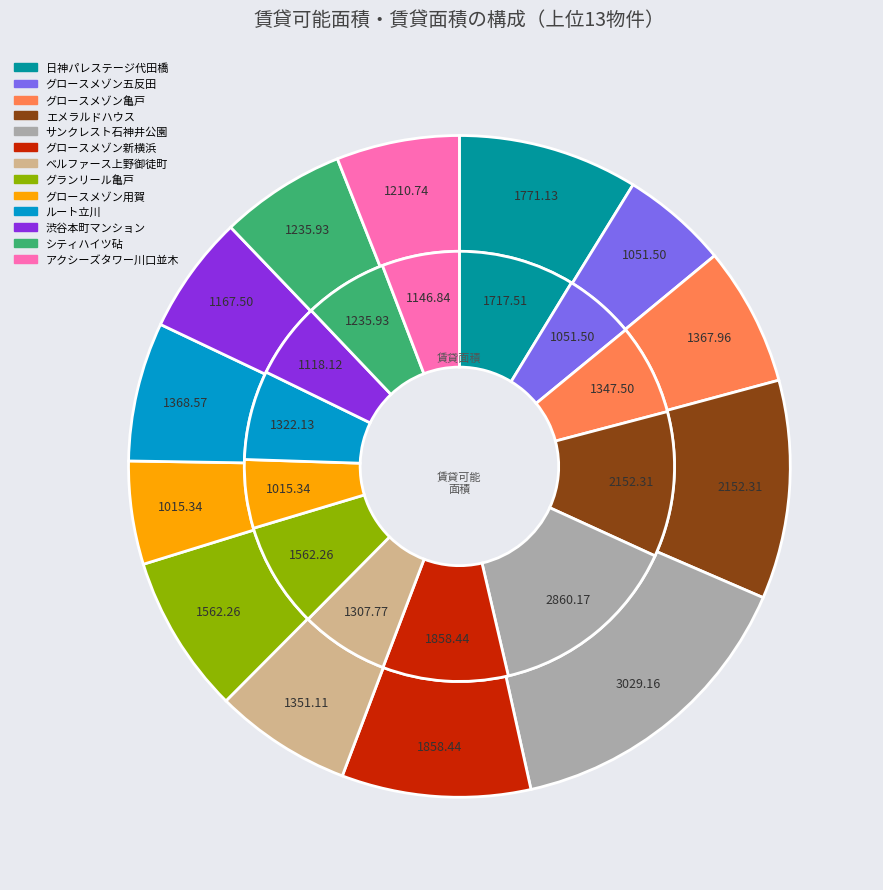

Is it true that ルート立川 is 1% of the pie?

False